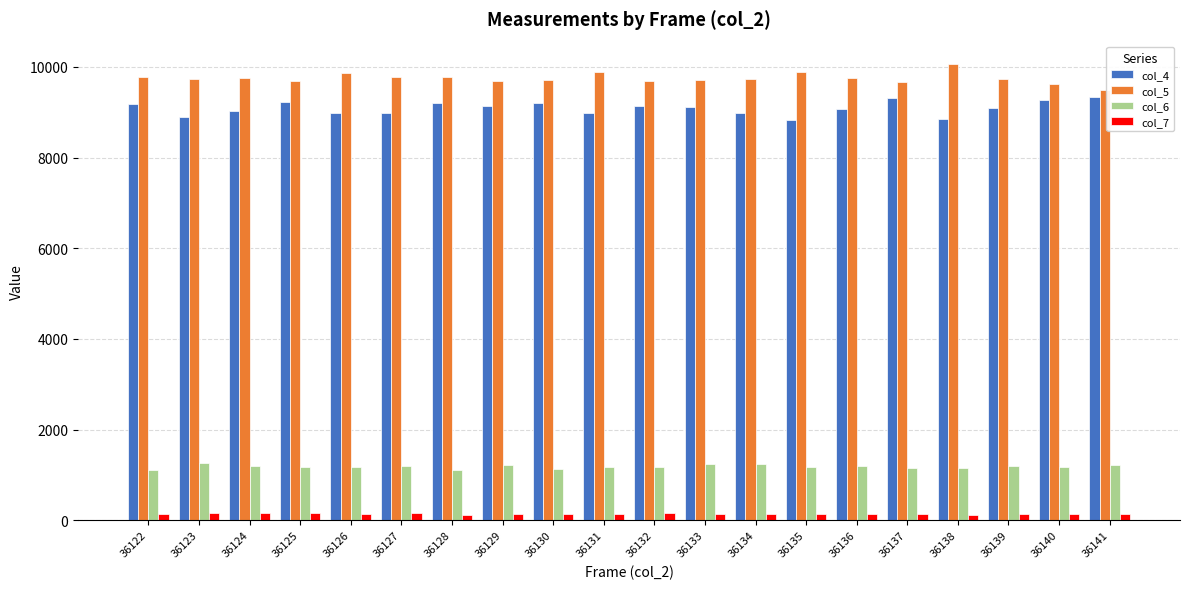

What is the greatest value displayed?

10055